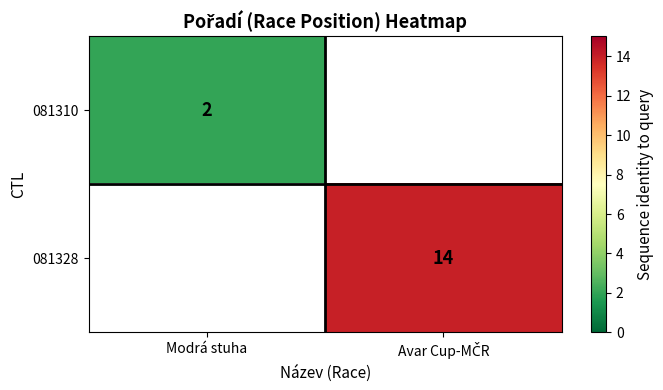

How many distinct data groups are displayed?

2